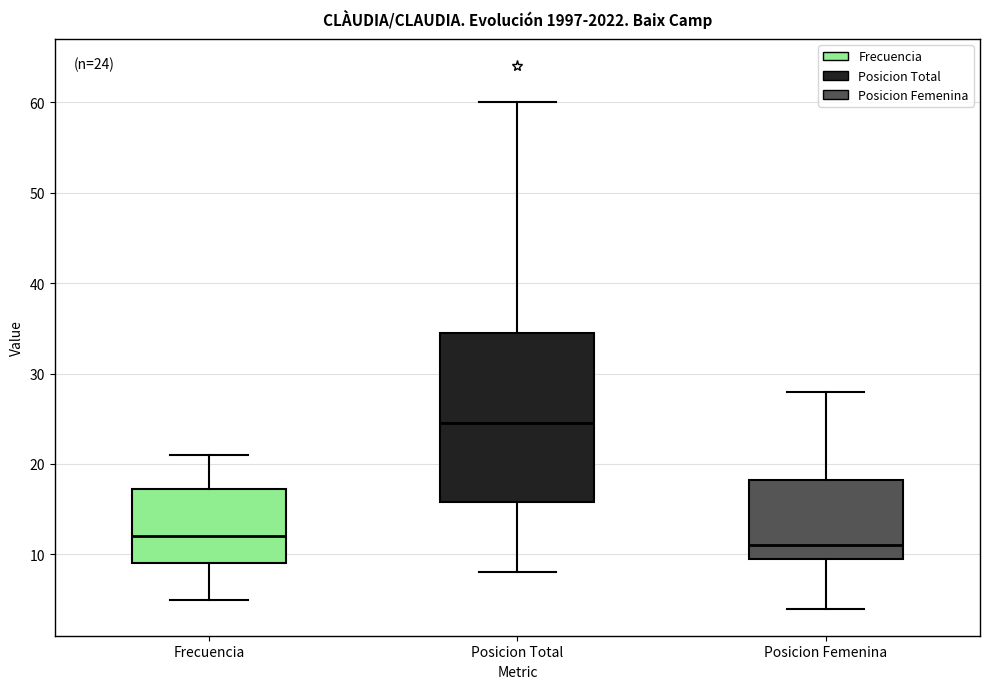

Comparing the boxes themselves (not the whiskers), which one is the tallest?

Posicion Total